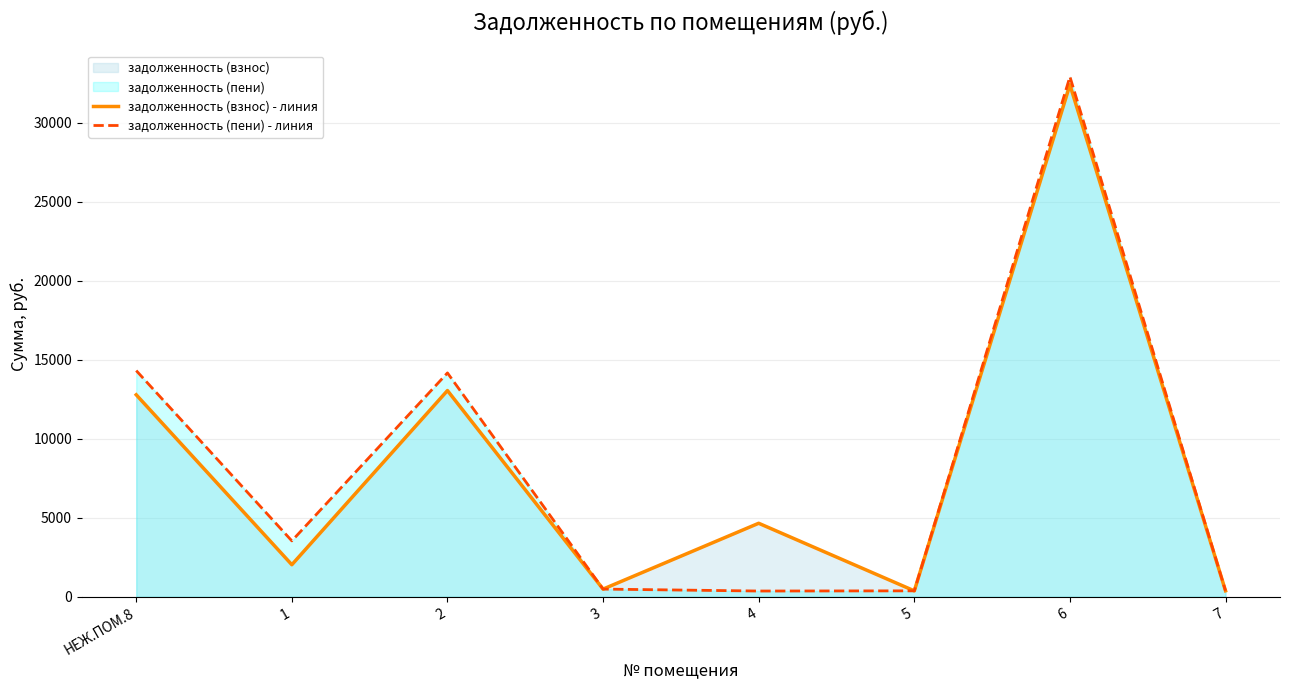

Where does the задолженность (пени) - линия series first go above 3538?

НЕЖ.ПОМ.8